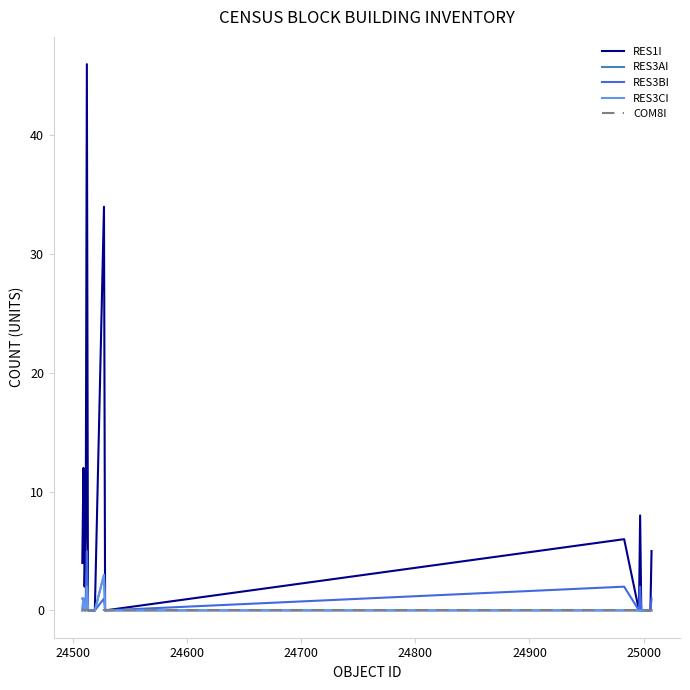

Reading right to left, what are all the values shown in this chart?

RES1I: 5	0	0	0	8	0	6	0	34	0	0	0	46	6	2	12	4
RES3AI: 0	0	0	0	0	0	0	0	3	0	0	0	3	0	0	1	0
RES3BI: 1	0	0	0	2	0	2	0	1	0	0	0	5	1	0	1	1
RES3CI: 0	0	0	0	0	0	0	0	3	0	0	0	2	0	0	1	0
COM8I: 0	0	0	0	0	0	0	0	0	0	0	0	0	0	0	0	0